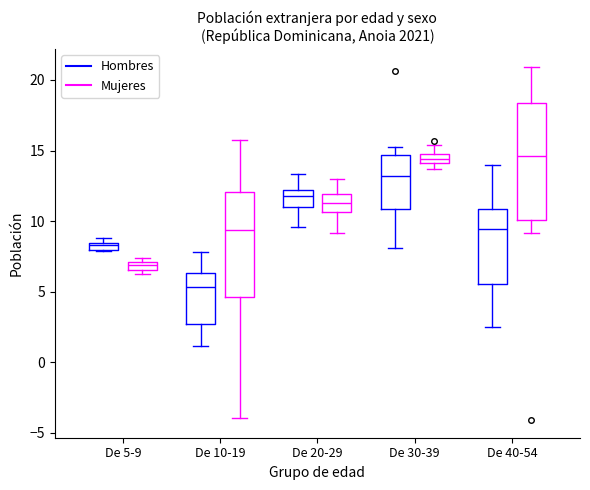

Which box is the tallest, from its lower edge to its upper edge?

De 40-54 (Mujeres)